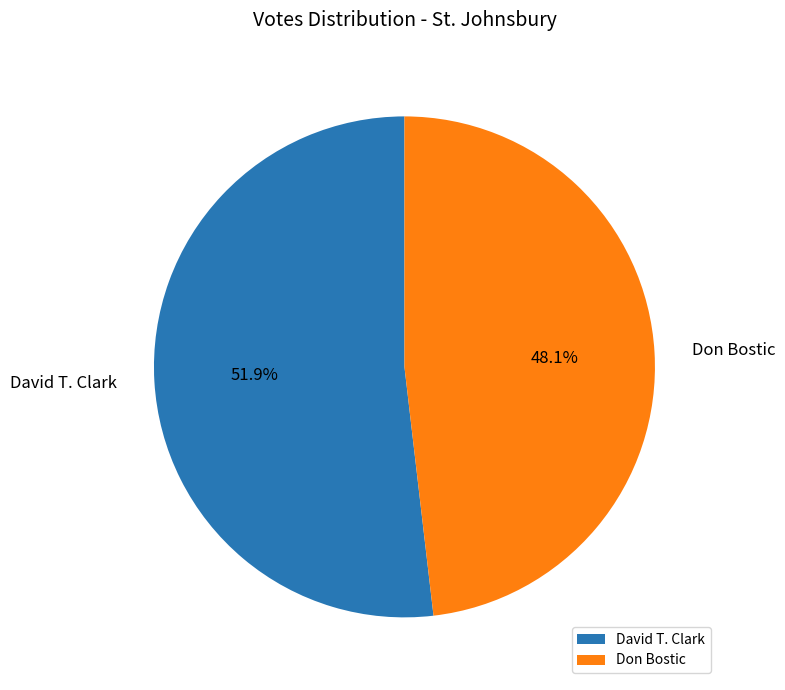

What is the ratio of the value at Don Bostic to the value at David T. Clark?

0.9